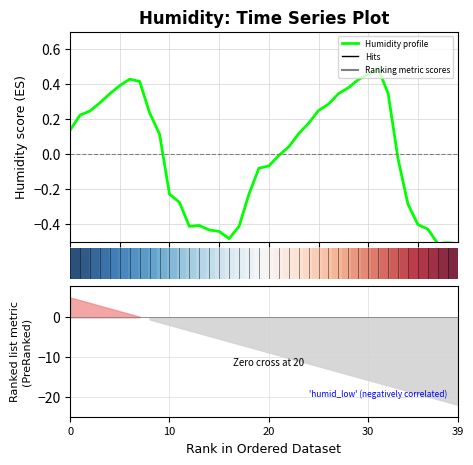

At which category does Humidity profile reach its first local valley?

12